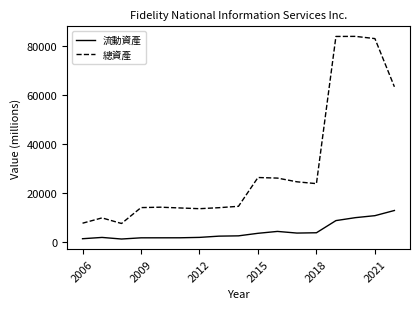

Which series has the largest total across all categories?

總資產